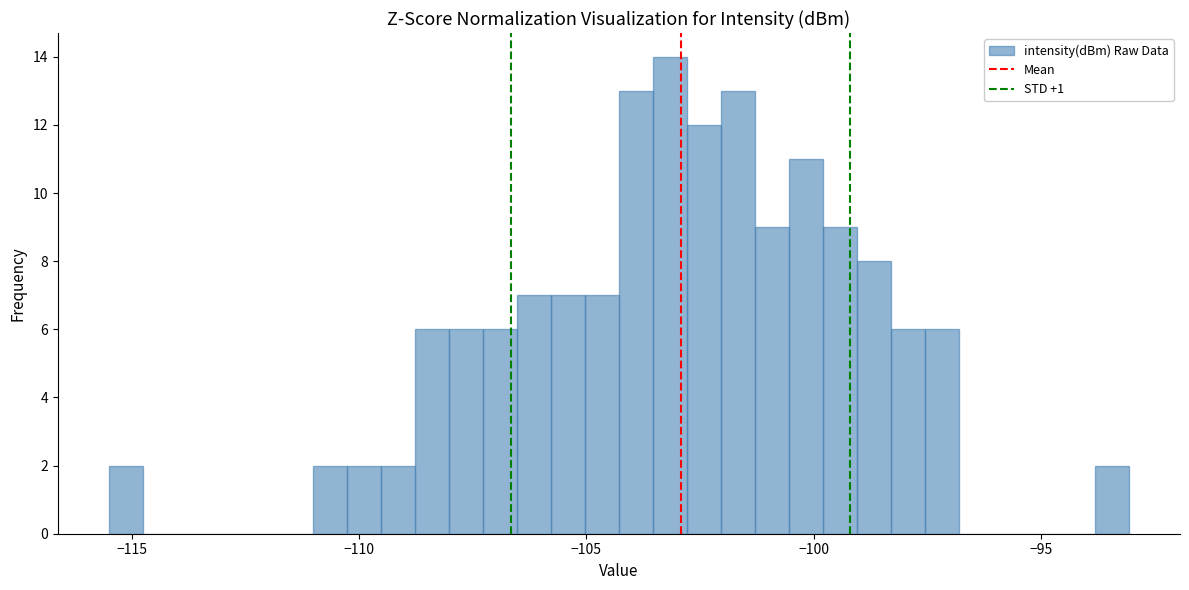

Read against the x-axis, roughly where is the centre of the tallest bar?

-103.0